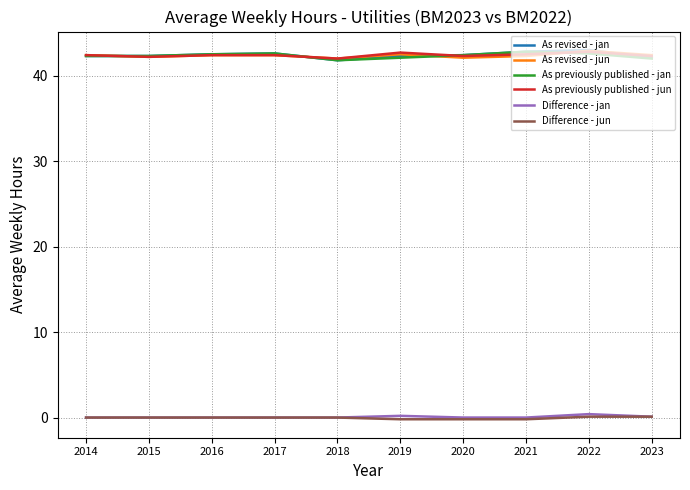

Does the chart display data point markers on the line(s)?

No